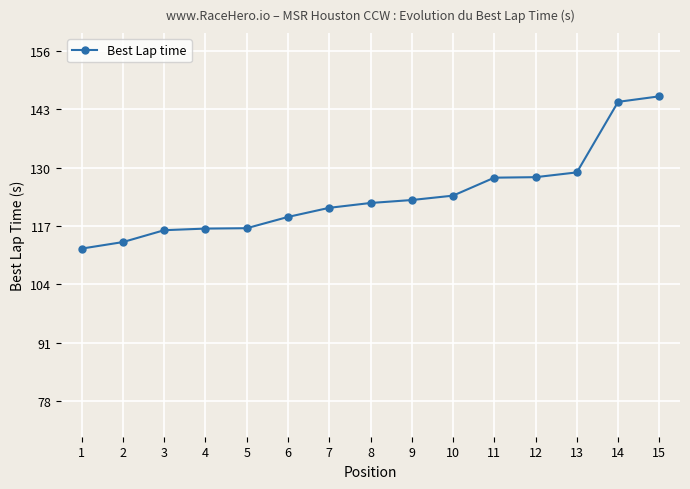

What is the minimum value shown in the chart?

112.0